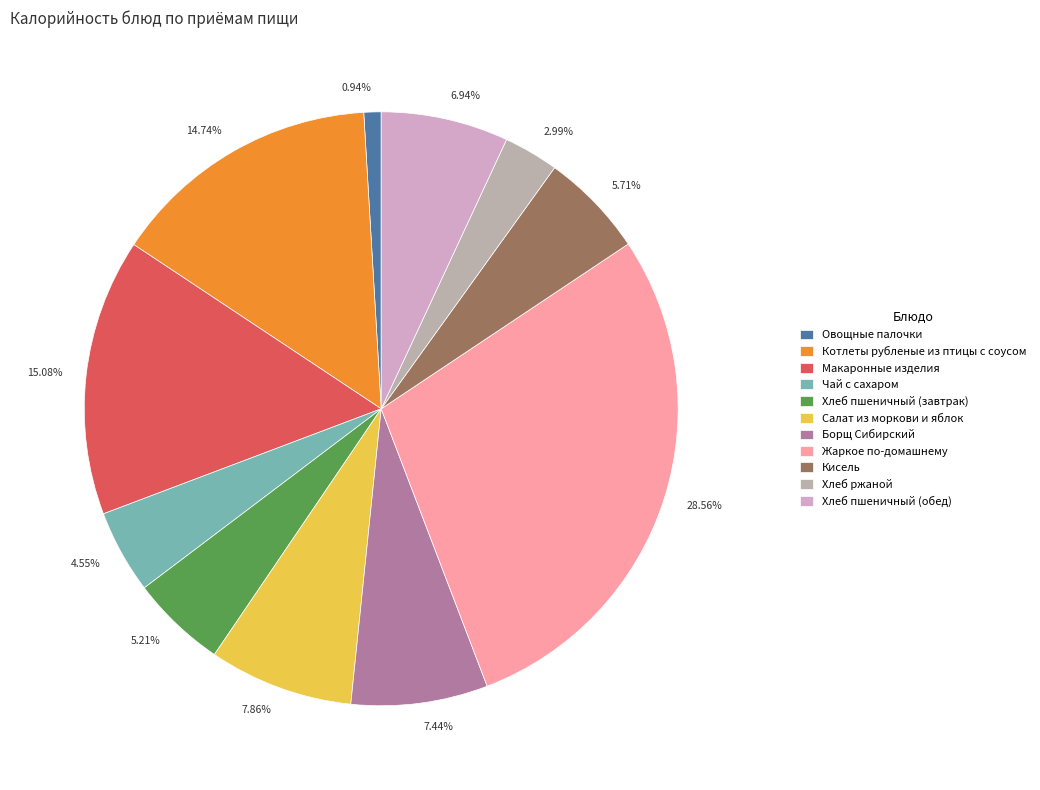

Count the number of slices in the pie.

11